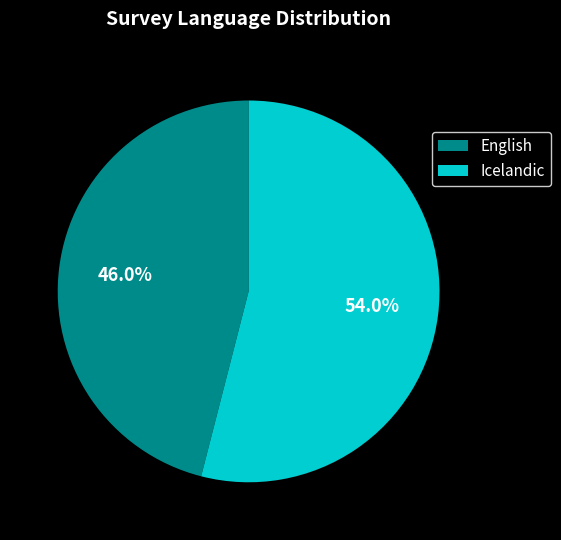

Which category has the smallest portion of the pie?

English